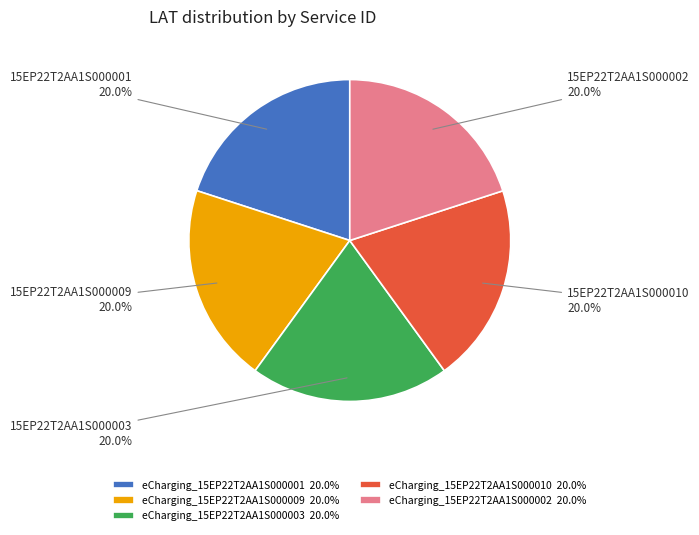

Is there a majority slice in this chart?

No